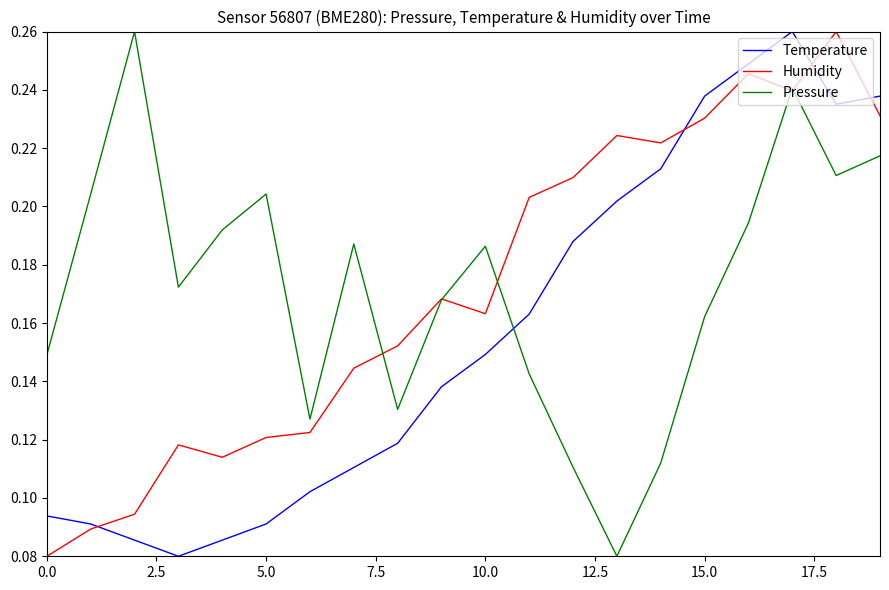

True or false: Temperature and Pressure cross at least once.

True